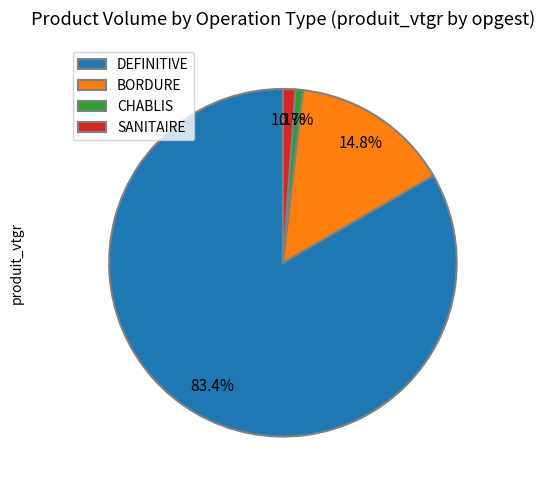

Between DEFINITIVE and CHABLIS, which is larger?

DEFINITIVE